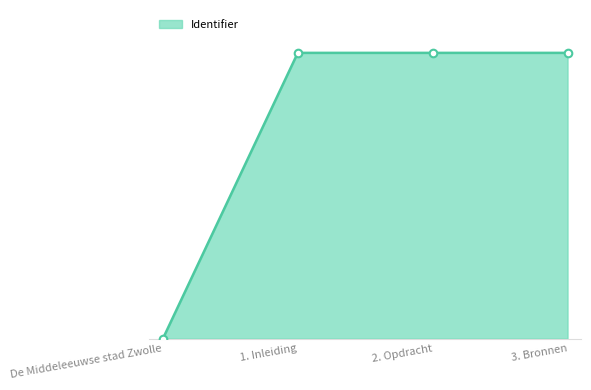

Between 3. Bronnen and De Middeleeuwse stad Zwolle, which is larger?

3. Bronnen